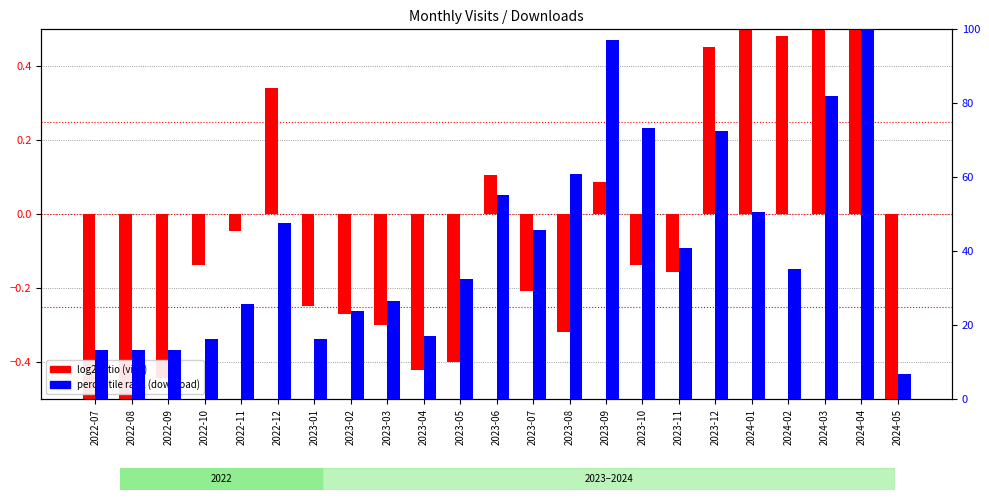

The log2 ratio (visit) series shows 0.8 at 2024-01. True or false?

True